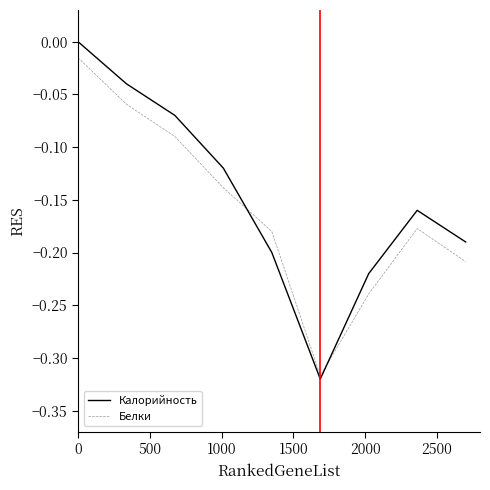

Which series has the widest spread of values?

Калорийность